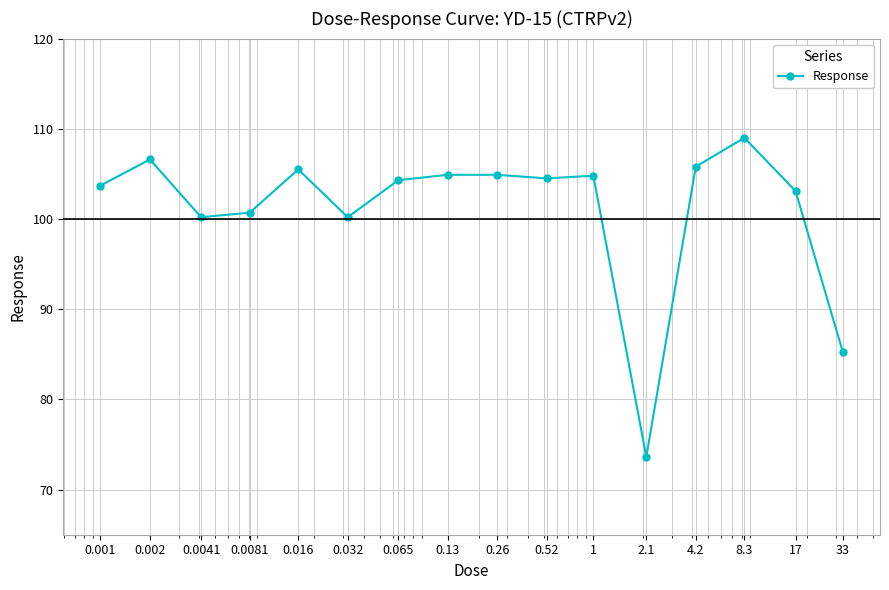

What is the value of the 11th point from the left?

104.8